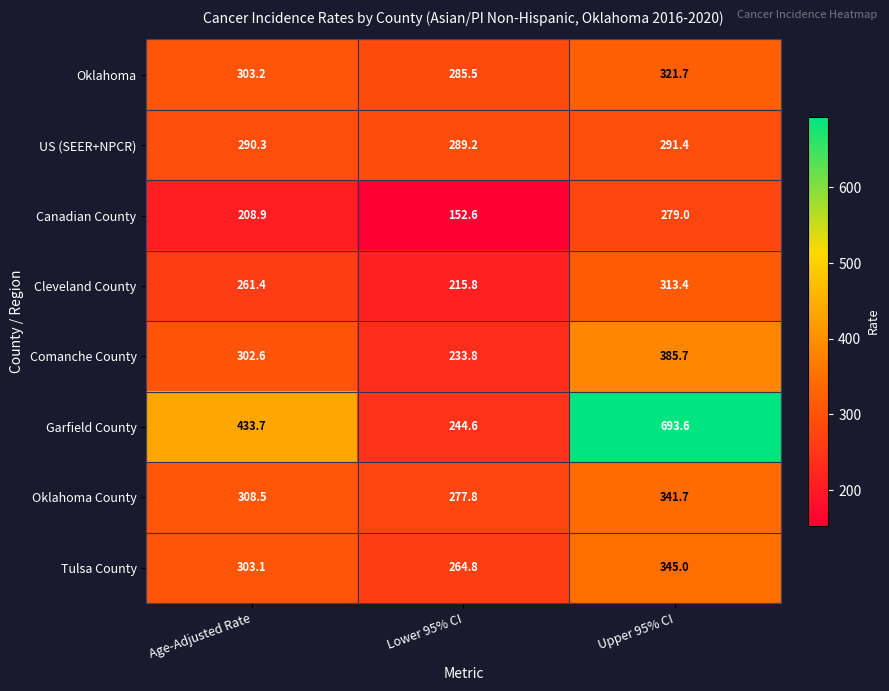

True or false: Comanche County has a value of 385.7 at Upper 95% CI.

True